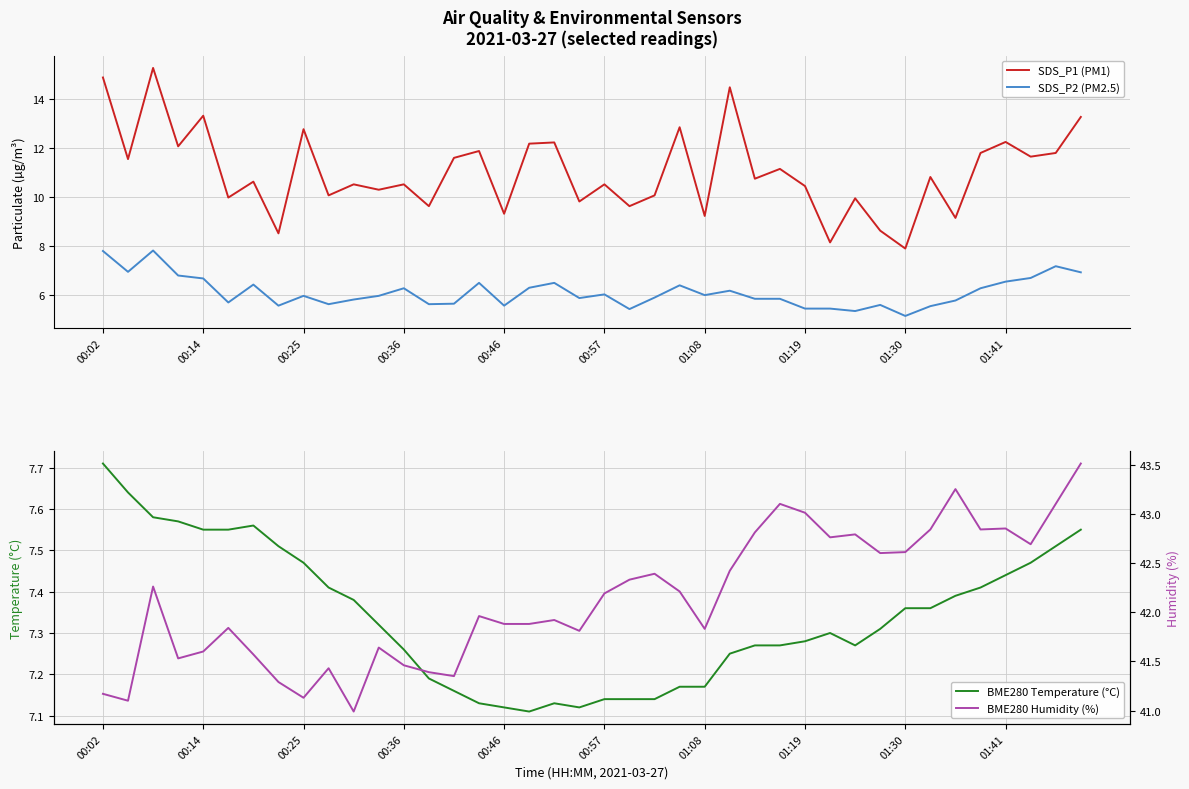

How many data points in BME280 Humidity (%) are above 42?

20